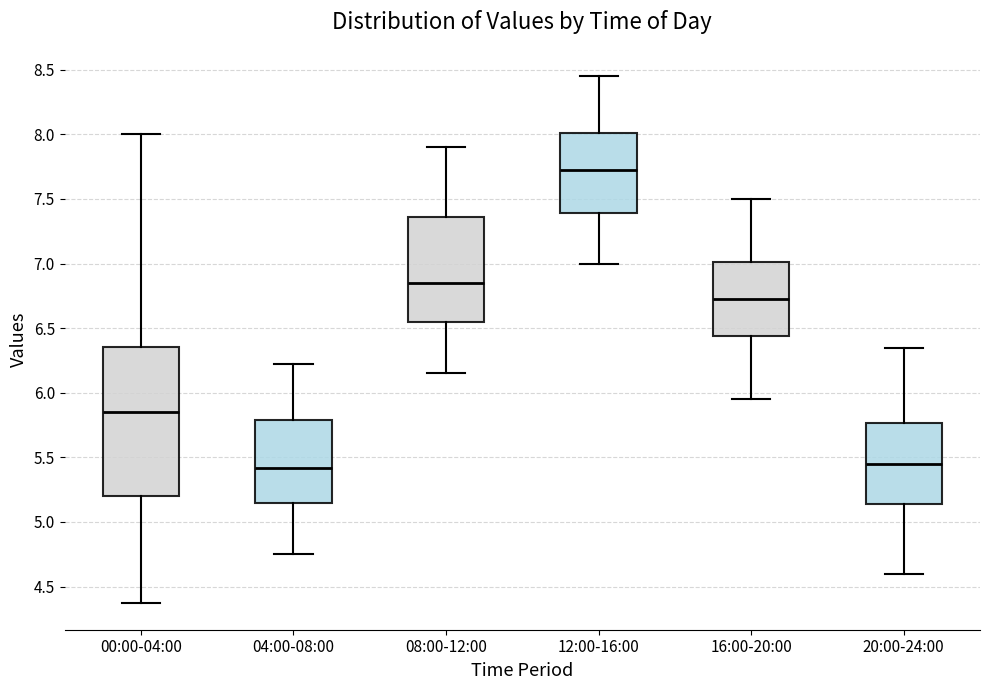

Where is the lower edge of the box for 12:00-16:00 on the y-axis? The values are not printed on the chart, so give them approximately, as read against the axis.

7.40